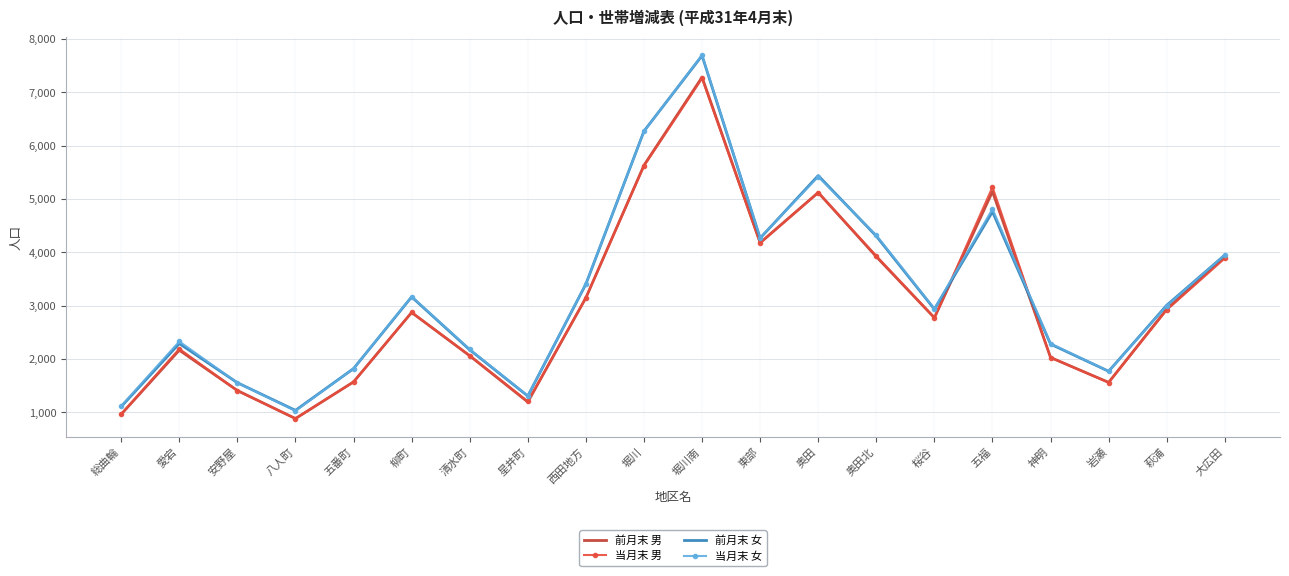

How many times do 当月末 男 and 前月末 女 cross each other?

2